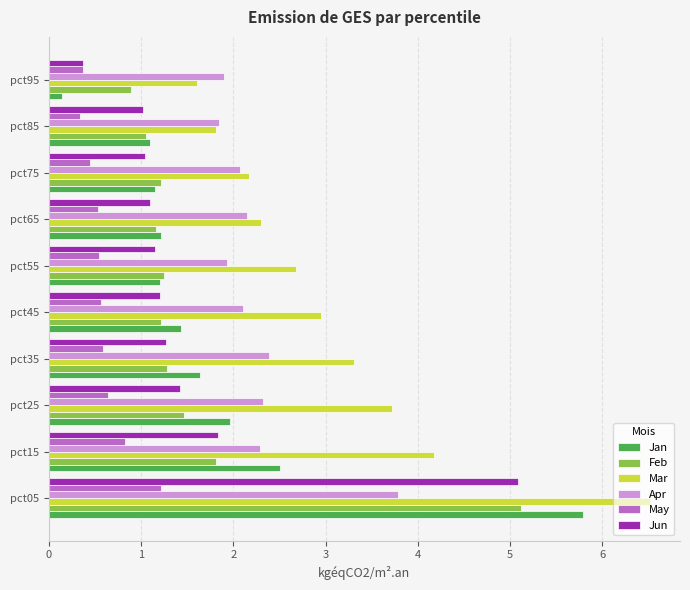

Is it true that Mar equals 2.7 at pct15?

False